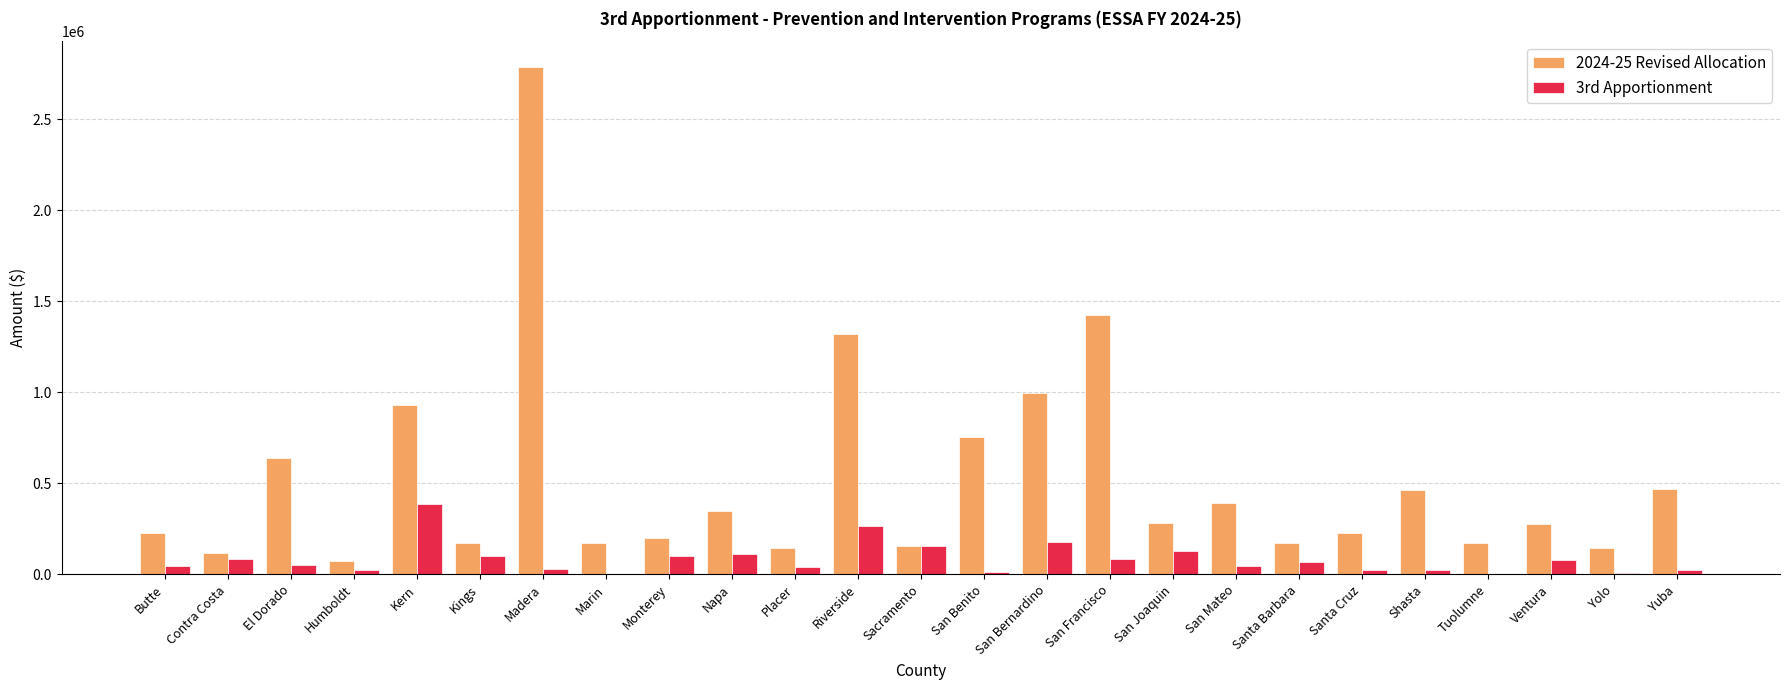

What is the greatest value displayed?

2788070